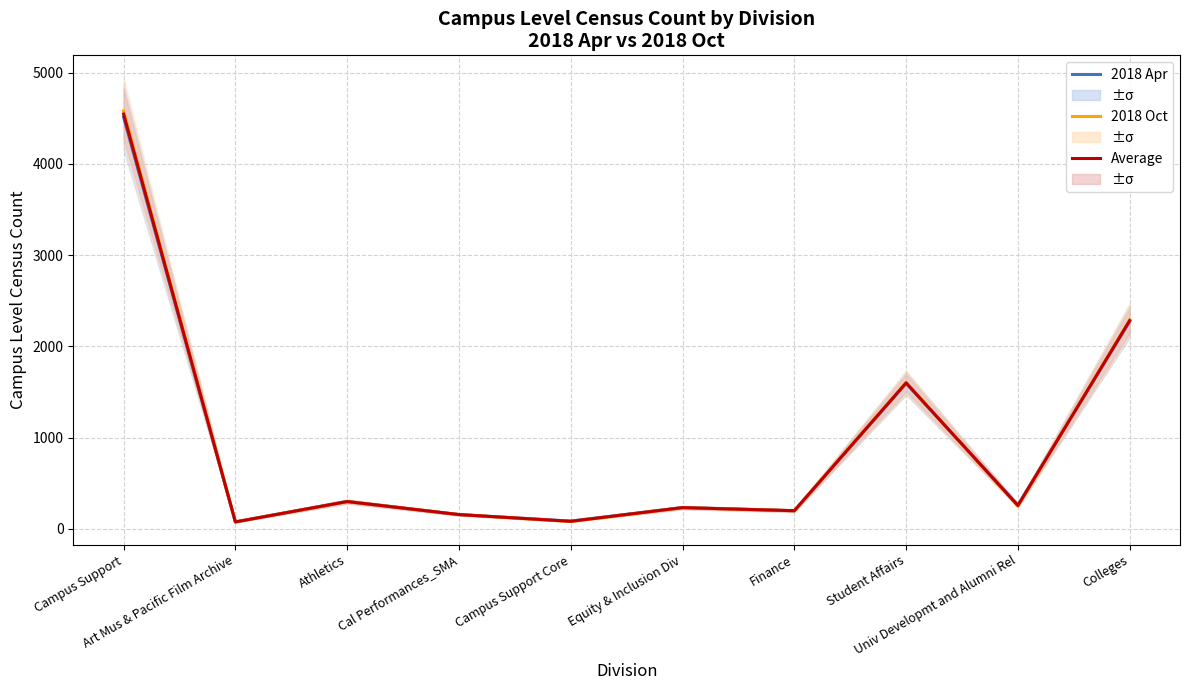

Where is the first local maximum for 2018 Apr?

Athletics